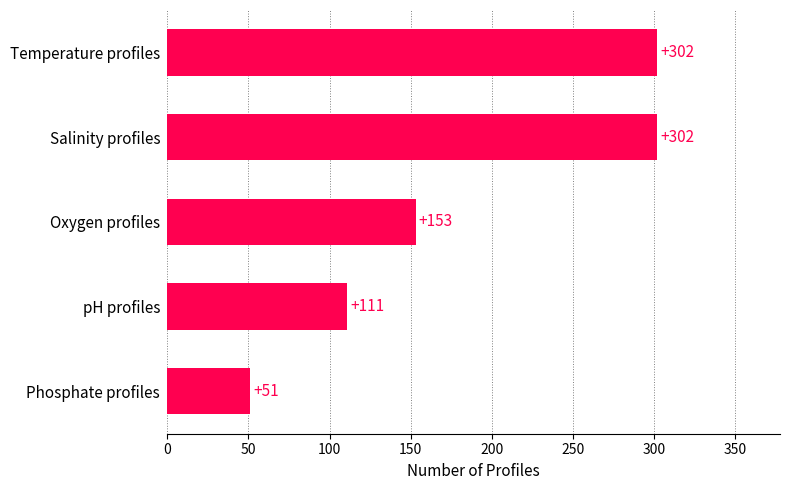

How many data points are less than 153?

2